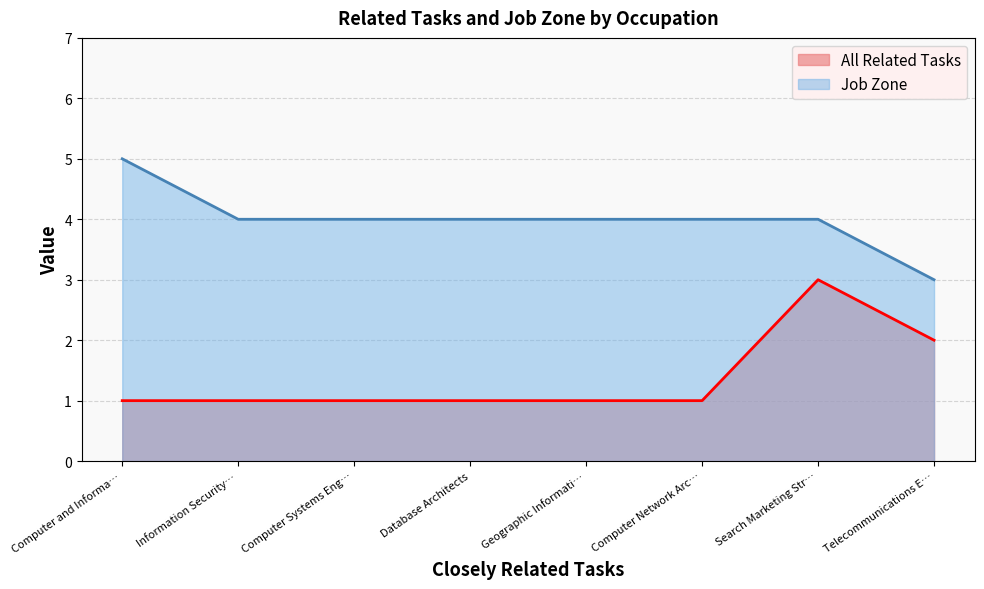

What position from the right is Search Marketing Str…?

2